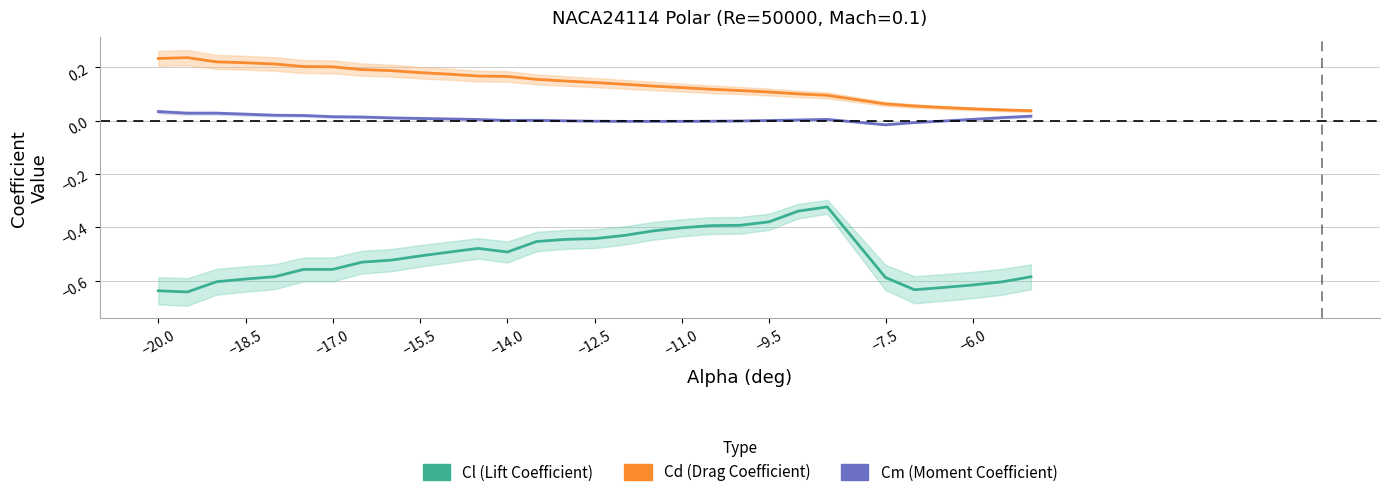

What is the minimum value shown in the chart?

-0.6